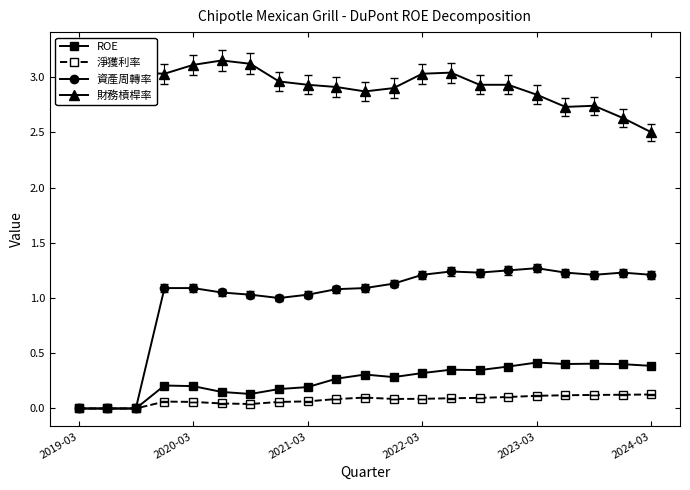

Which series has the widest spread of values?

資產周轉率